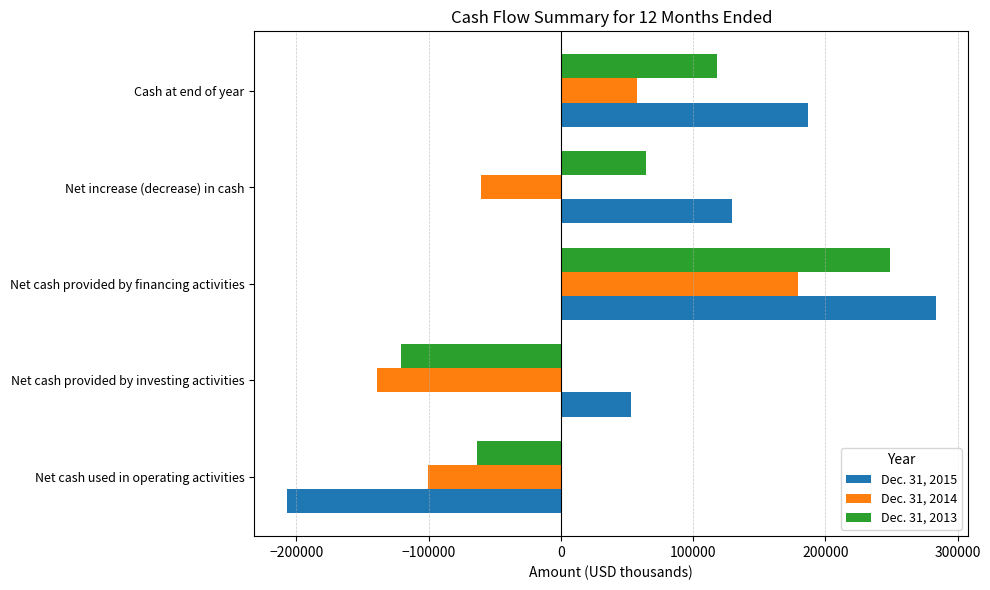

What is the sum of all Dec. 31, 2013 values?

246093